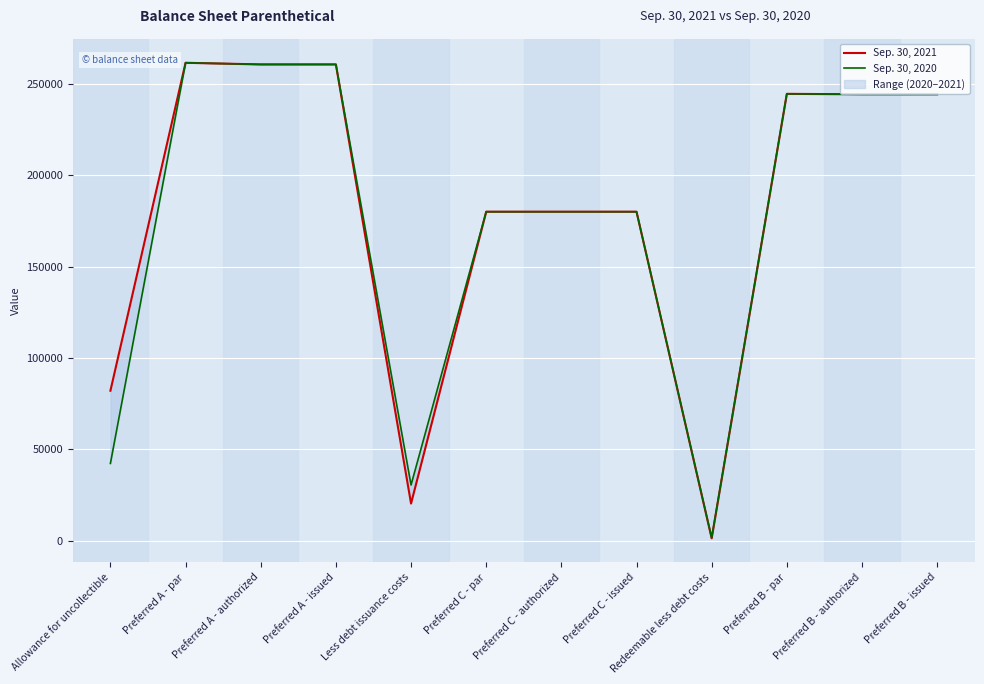

How many lines are shown in the chart?

2